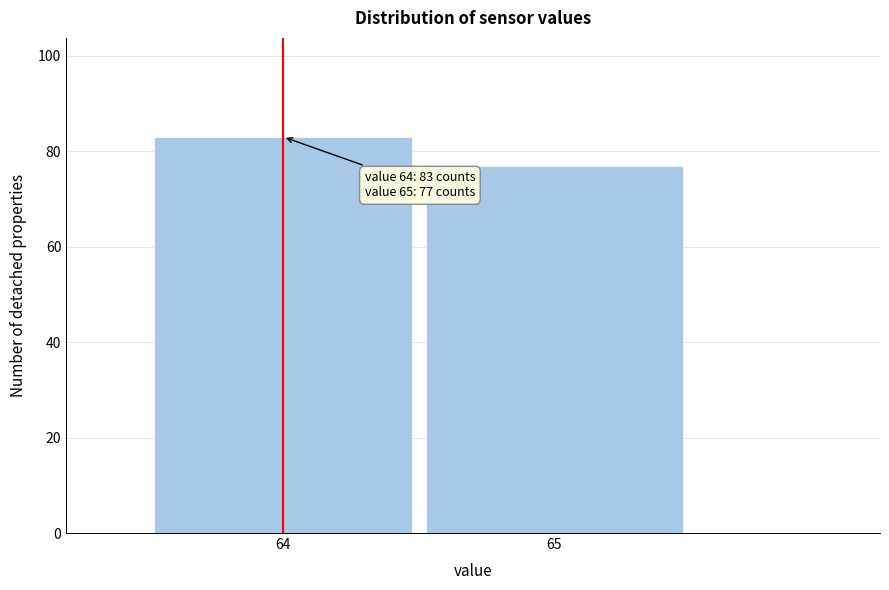

Reading left to right, list all the values displayed in this chart.

64=83	65=77